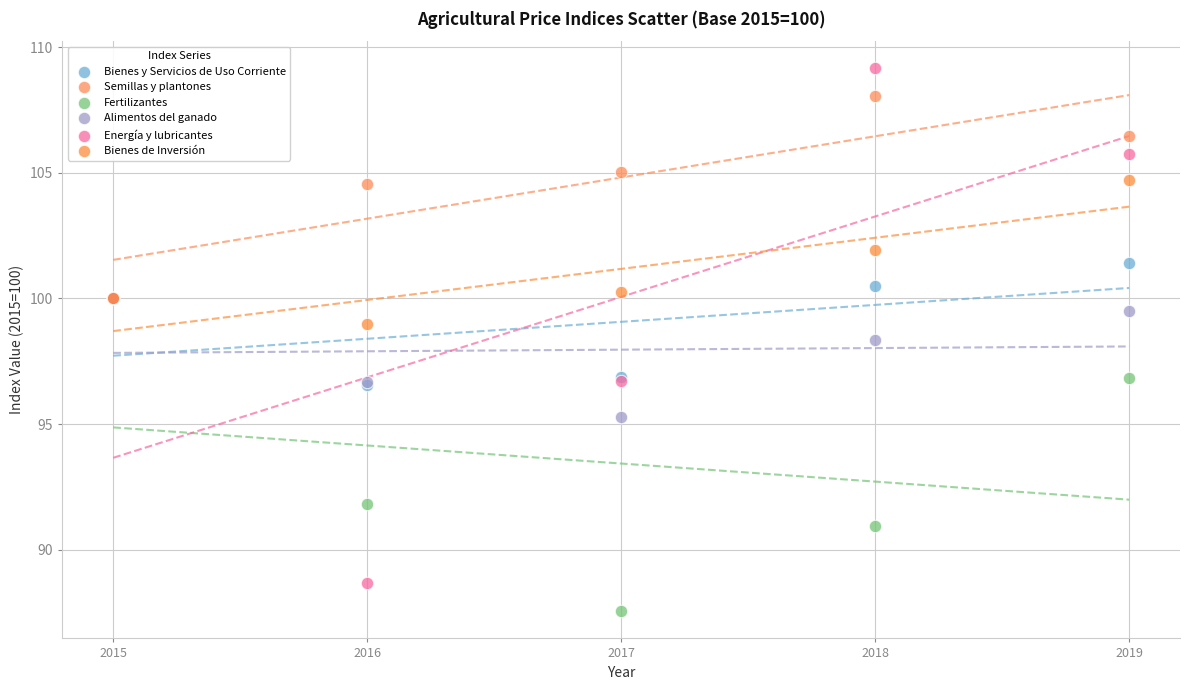

Which series has the largest Y range (max minus min)?

Energía y lubricantes